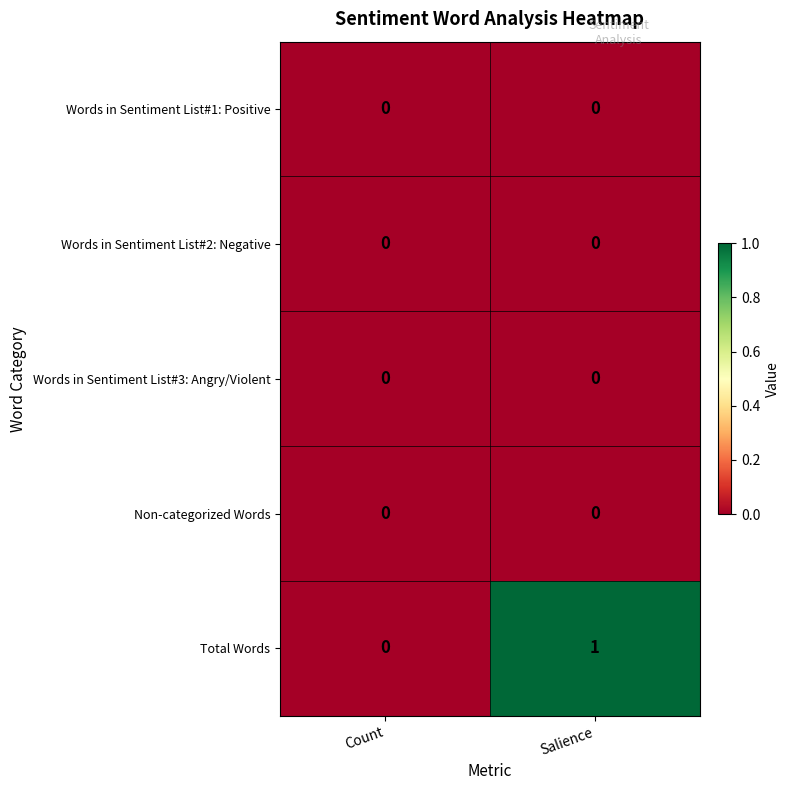

Reading left to right, transcribe all the data shown in this chart.

Words in Sentiment List#1: Positive: 0	0
Words in Sentiment List#2: Negative: 0	0
Words in Sentiment List#3: Angry/Violent: 0	0
Non-categorized Words: 0	0
Total Words: 0	1